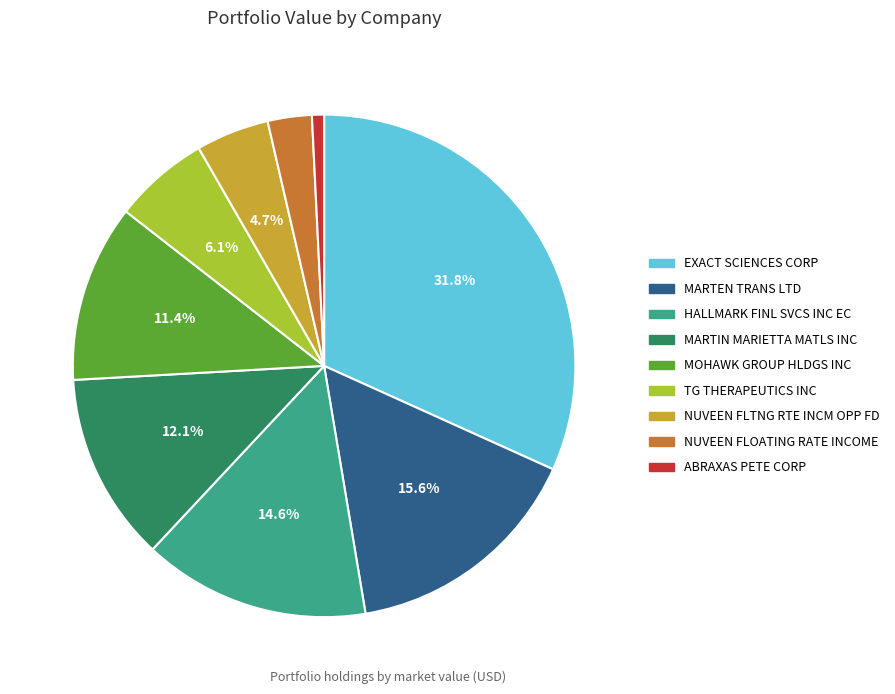

To the nearest percent, what percentage of the pie is TG THERAPEUTICS INC?

6%